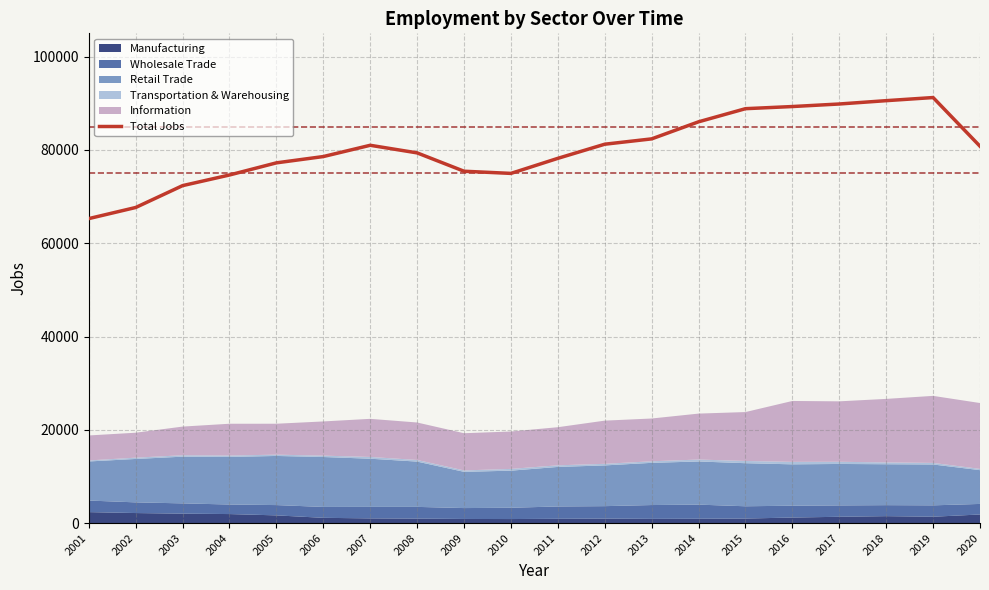

Does the chart display data point markers on the line(s)?

No